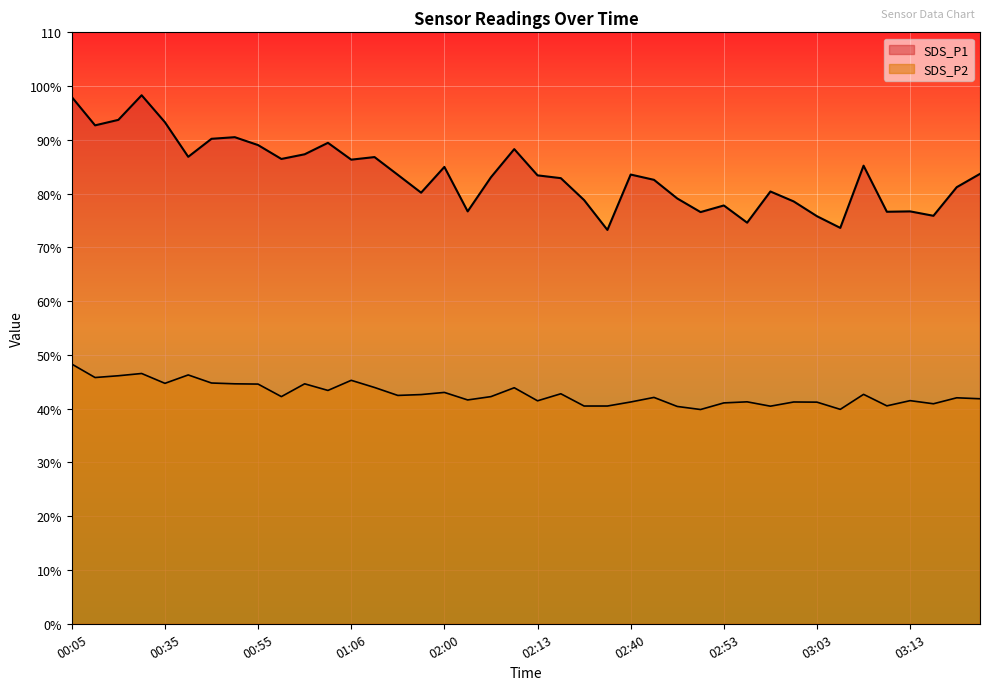

List the series in order of their overall mean, lowest first.

SDS_P2, SDS_P1